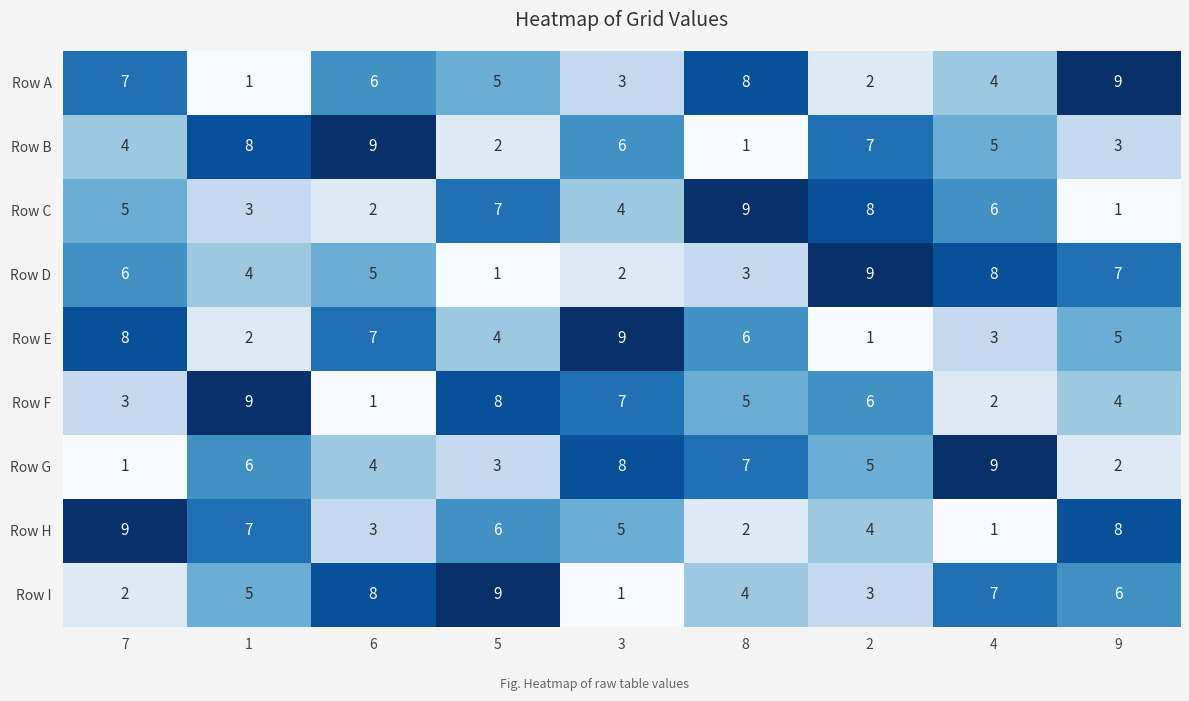

At how many categories does at least one series exceed 6?

9